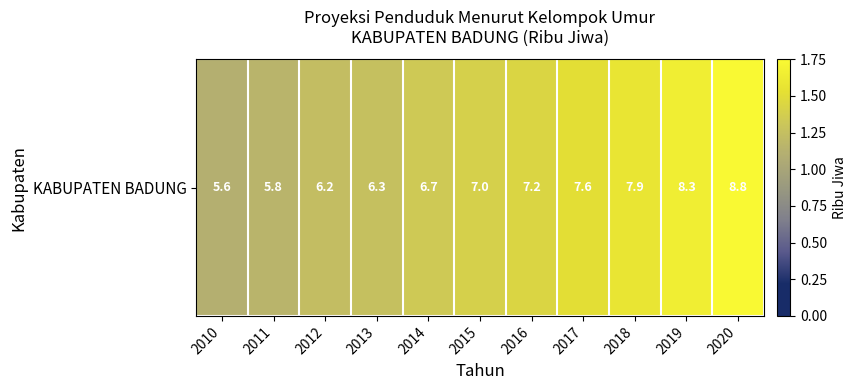

Count the values in the range 1 to 2.

11